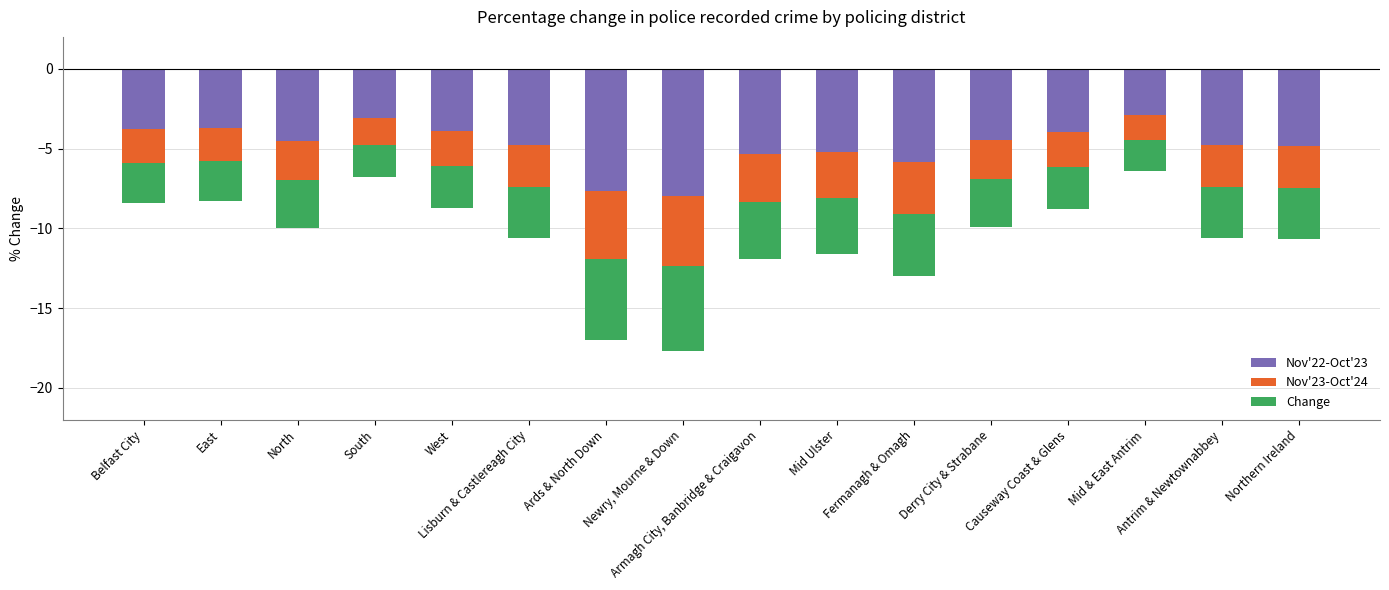

Read the value at Mid & East Antrim.

-6.4